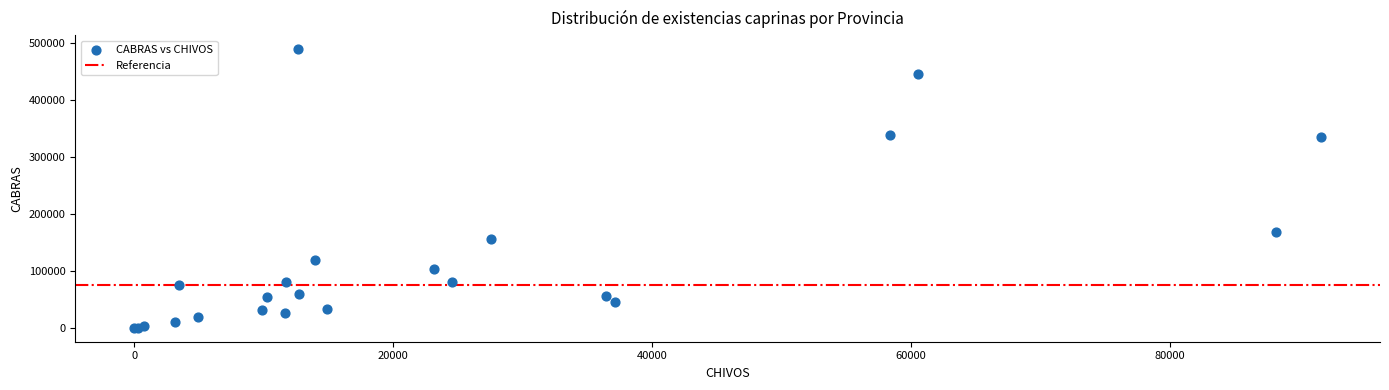

What Y value in the scatter plot is closest to 244782?

167612